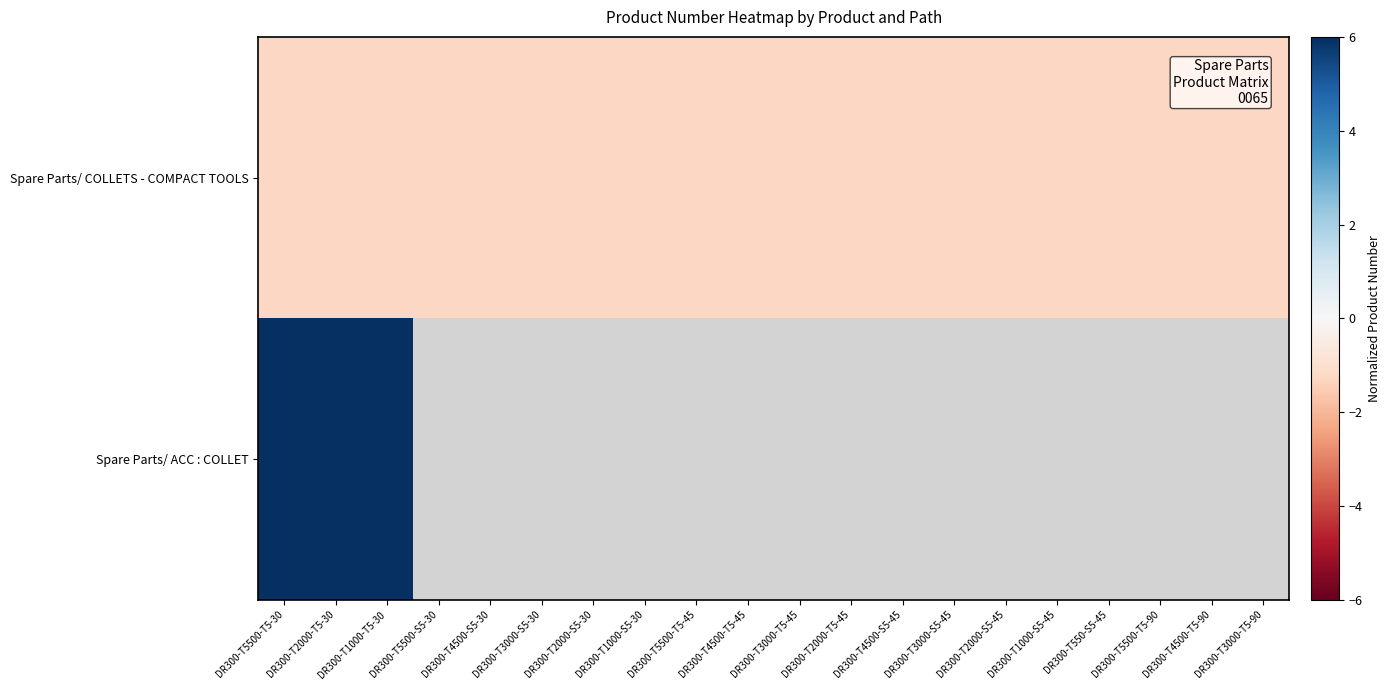

Which series has the largest range (max minus min)?

Spare Parts/ COLLETS - COMPACT TOOLS